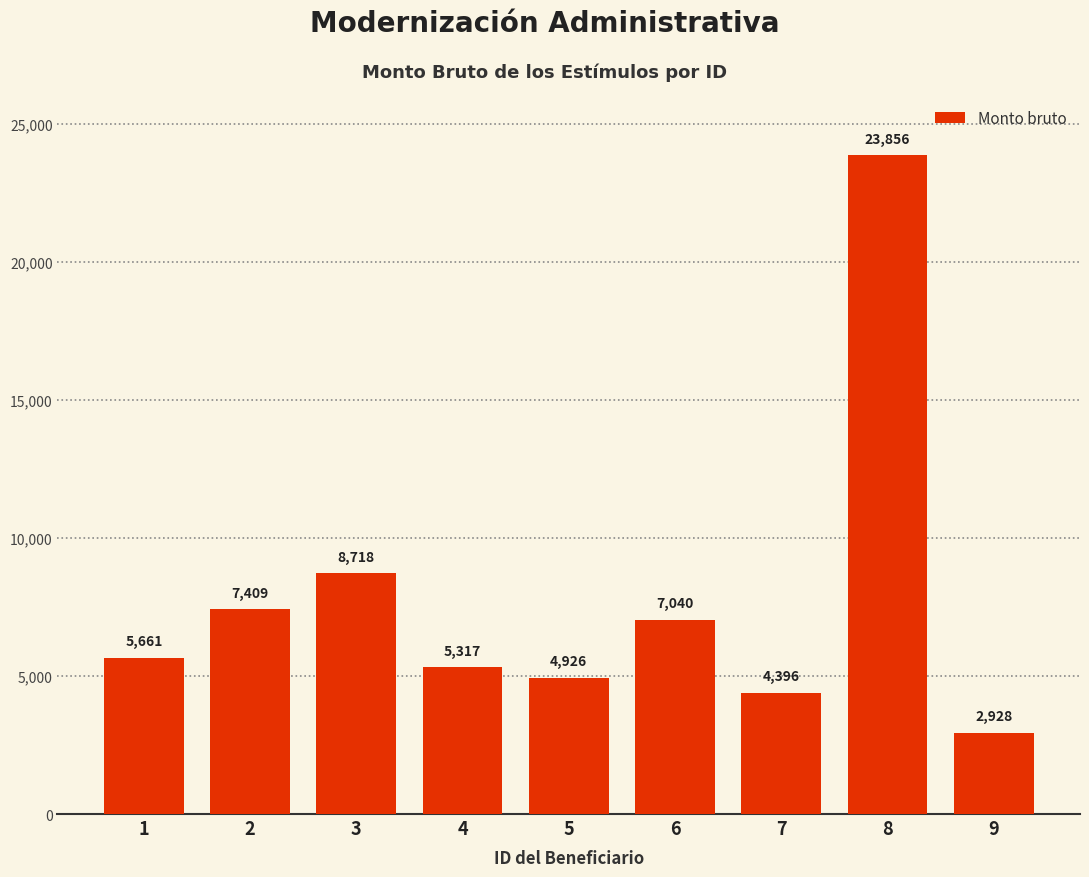

What is the change in value from 7 to 8?

+19459.9